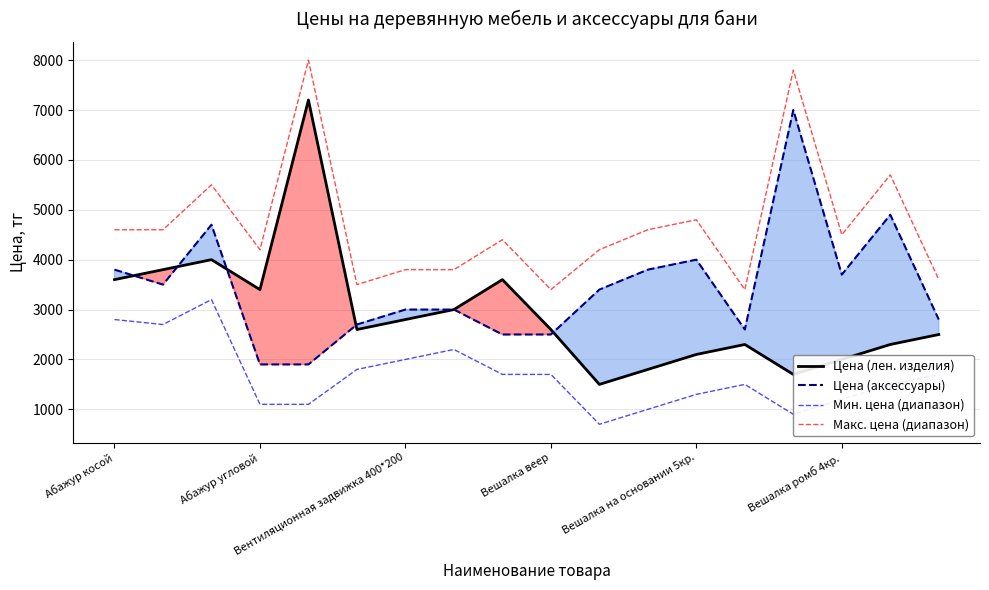

True or false: Макс. цена (диапазон) has a value of 2002 at 11.

False